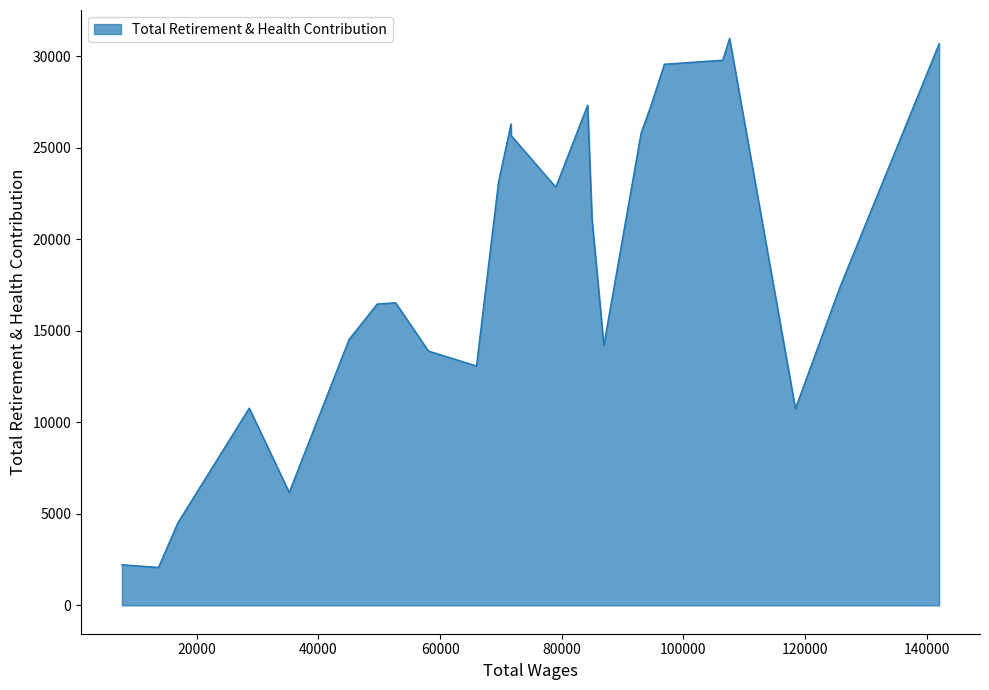

What is the difference between the maximum and minimum values?

28891